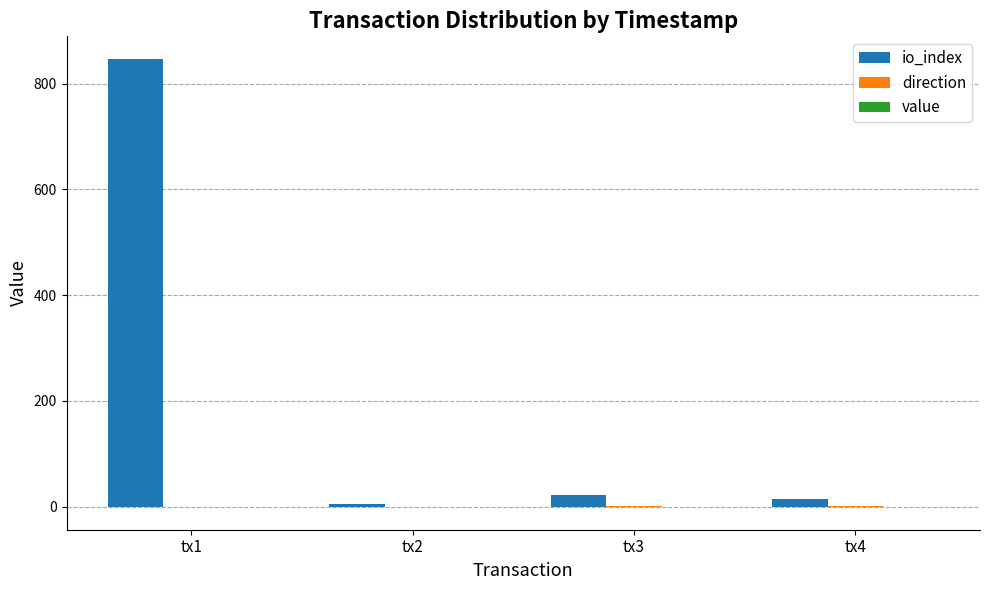

At which category is the sum across all series the highest?

tx1